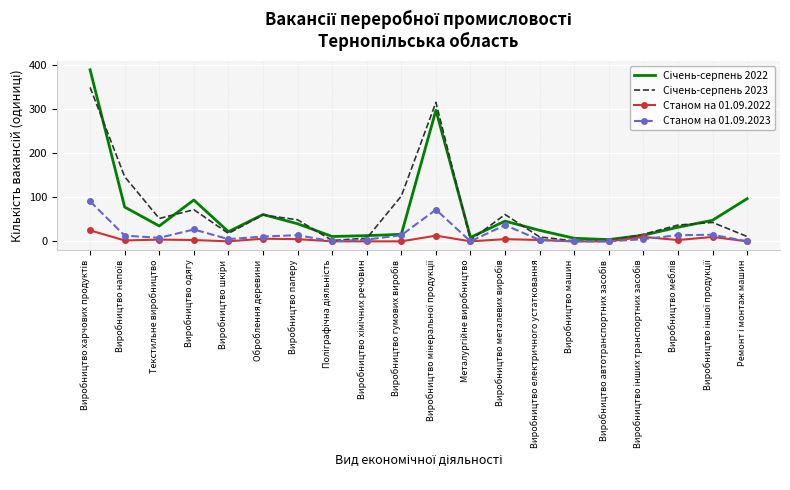

What is the greatest value displayed?

390